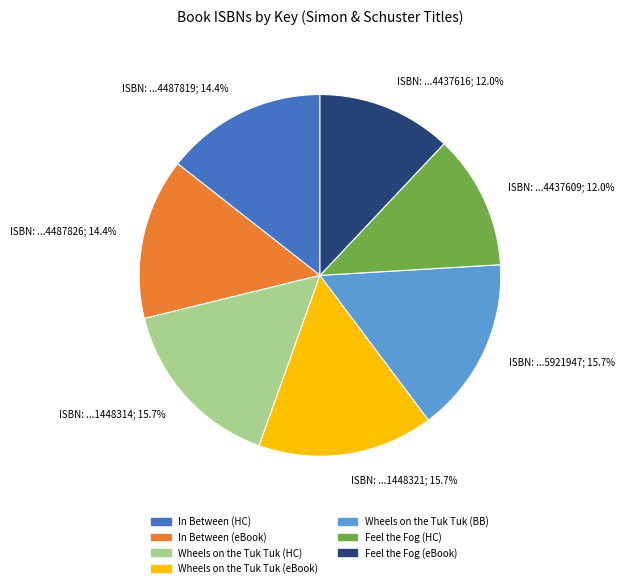

How many segments does this pie chart have?

7